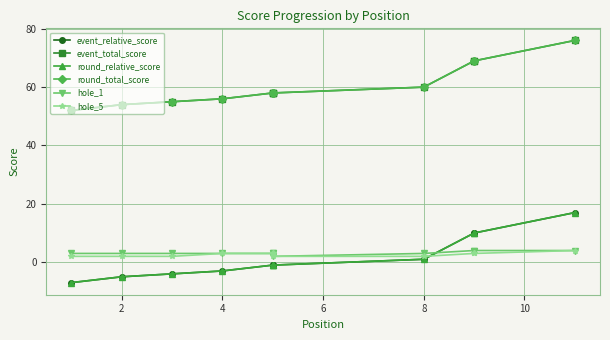

What is the highest value of the event_relative_score series?

17